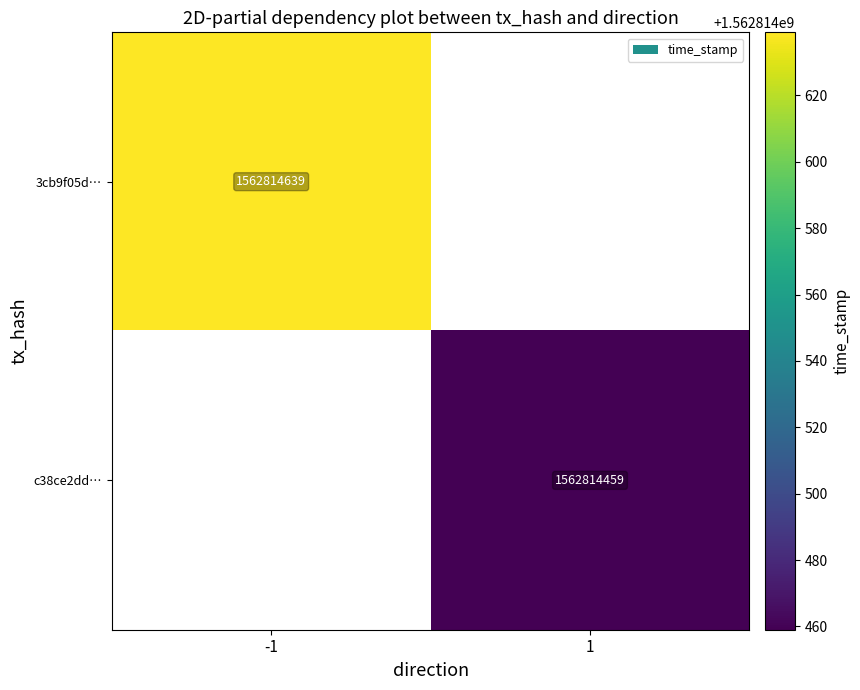

Count the number of categories in the chart.

2